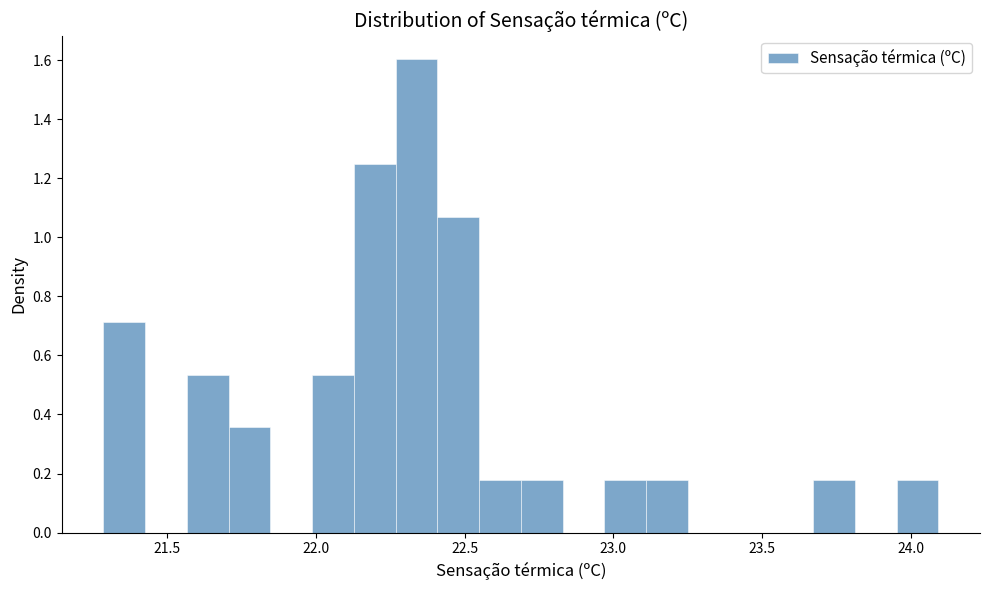

Around what value on the x-axis is the tallest bar? Give the approximate position of its centre, as read against the axis.

22.35